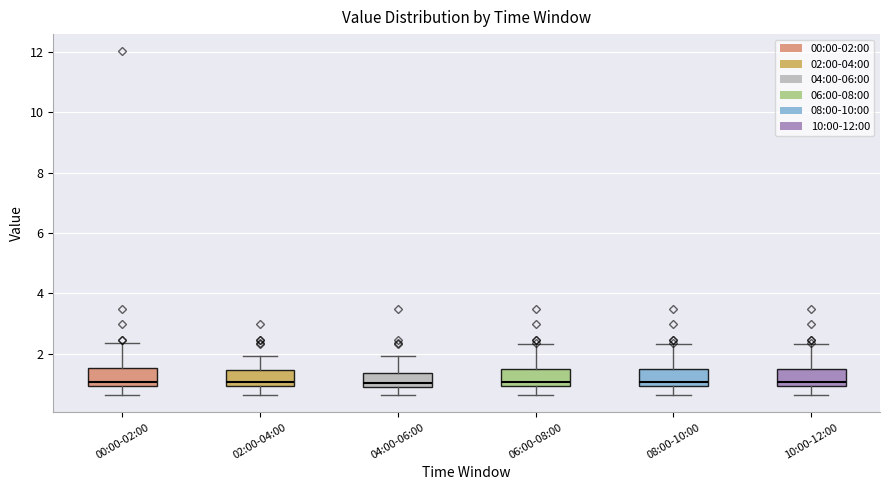

Reading left to right, read every box against the y-axis: the position of its median line, the range the box covers, and the ends of its whiskers. The values are not printed on the chart, so give them approximately, as read against the axis.

00:00-02:00: median 1.0 (just above the box's lower edge), box 1.0 to 1.6, whiskers 0.6 to 2.4
02:00-04:00: median 1.0 (just above the box's lower edge), box 1.0 to 1.4, whiskers 0.6 to 2.0
04:00-06:00: median 1.0, box 0.8 to 1.4, whiskers 0.6 to 2.0
06:00-08:00: median 1.0 (just above the box's lower edge), box 1.0 to 1.6, whiskers 0.6 to 2.4
08:00-10:00: median 1.0 (just above the box's lower edge), box 1.0 to 1.6, whiskers 0.6 to 2.4
10:00-12:00: median 1.0 (just above the box's lower edge), box 1.0 to 1.6, whiskers 0.6 to 2.4